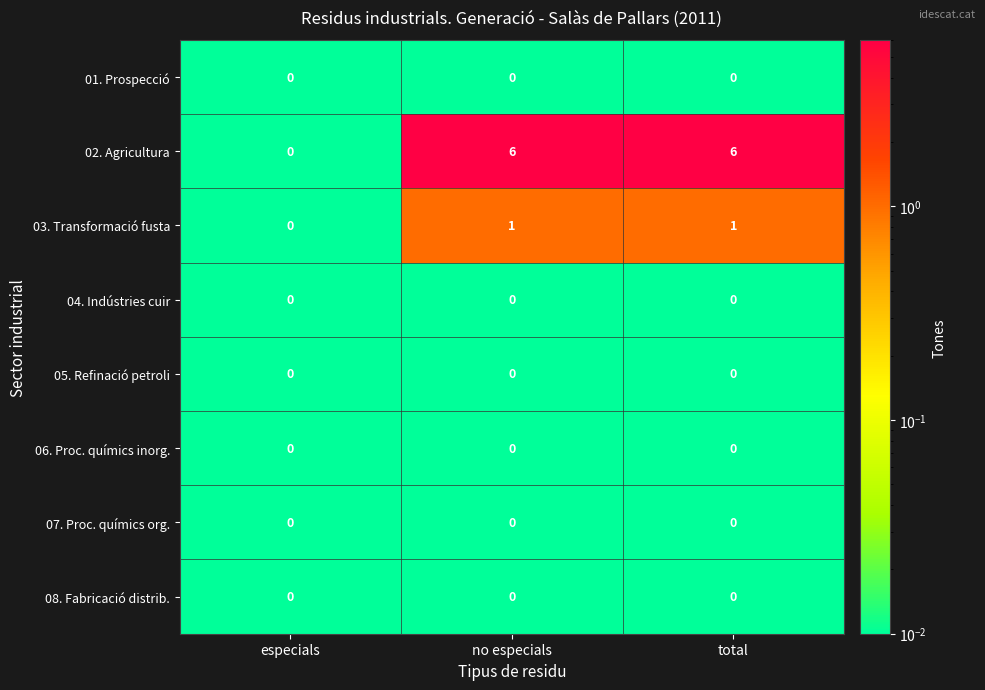

What is the spread (max minus min) of values at total?

6